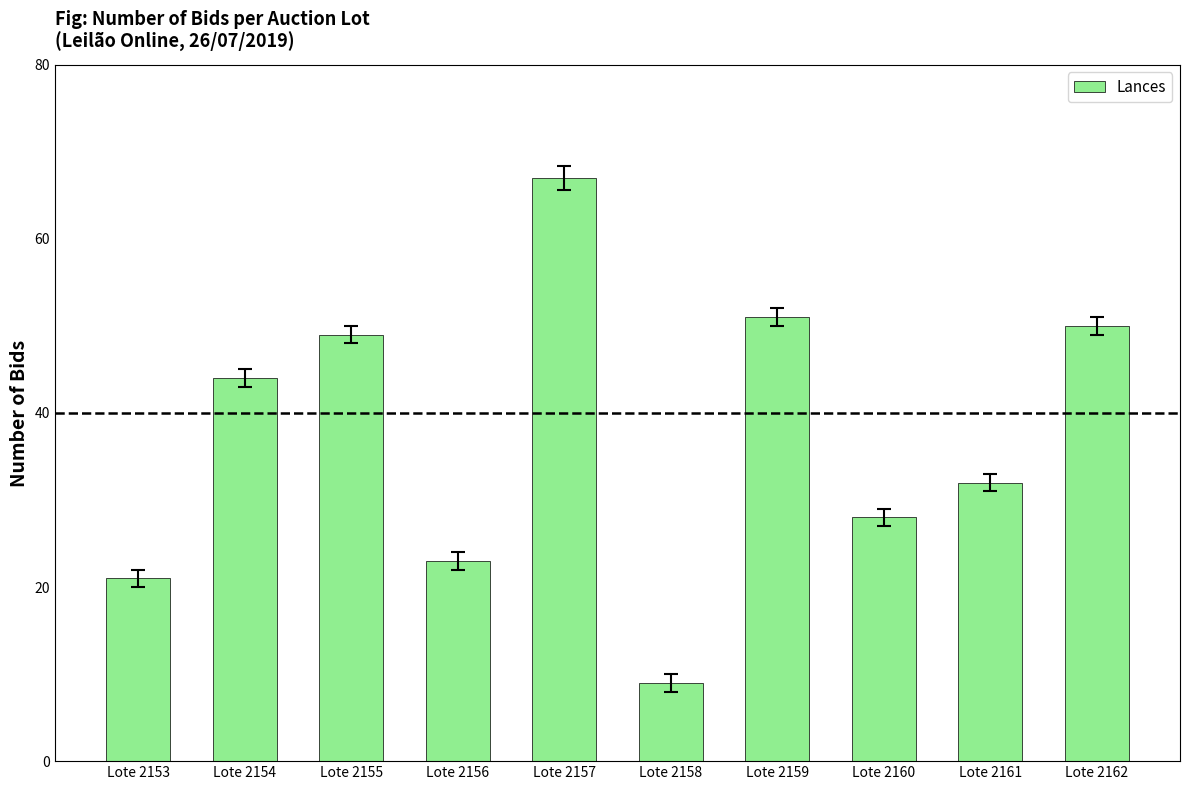

Is it true that the value at Lote 2153 is 28?

False